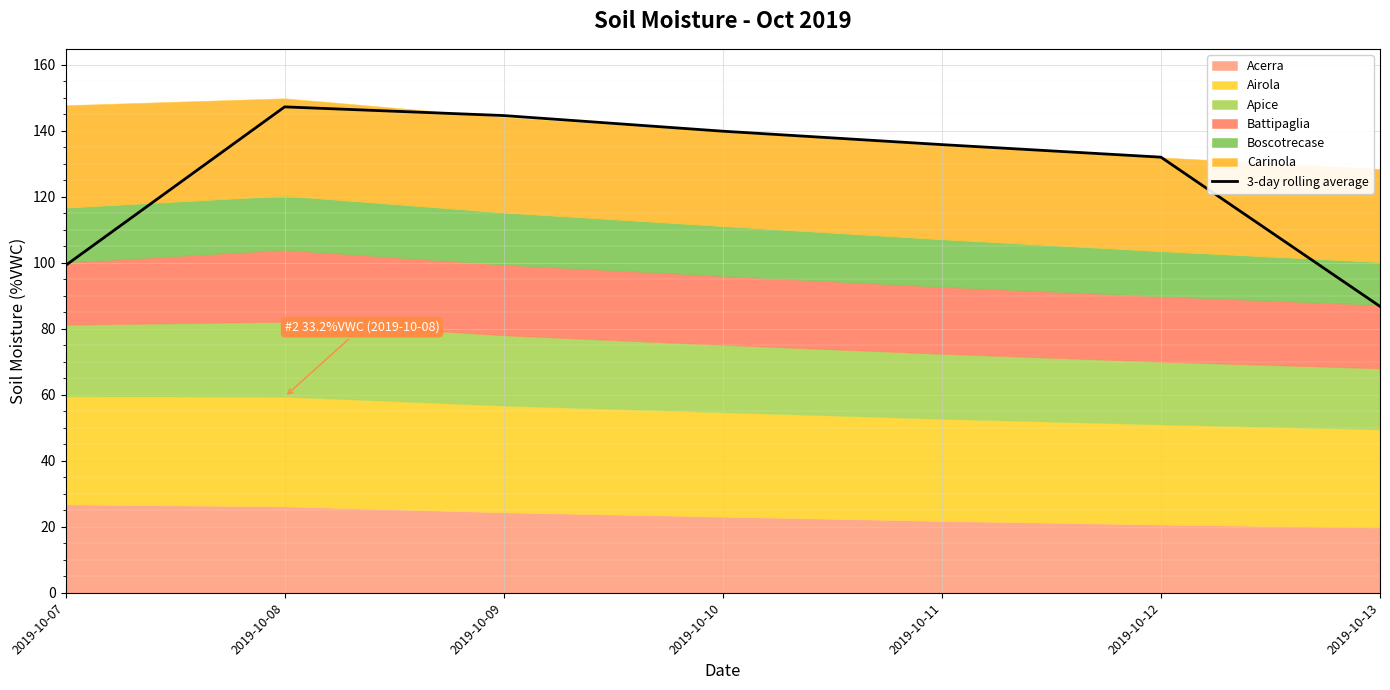

List the labels in order of value, largest first.

2019-10-08, 2019-10-09, 2019-10-10, 2019-10-11, 2019-10-12, 2019-10-07, 2019-10-13